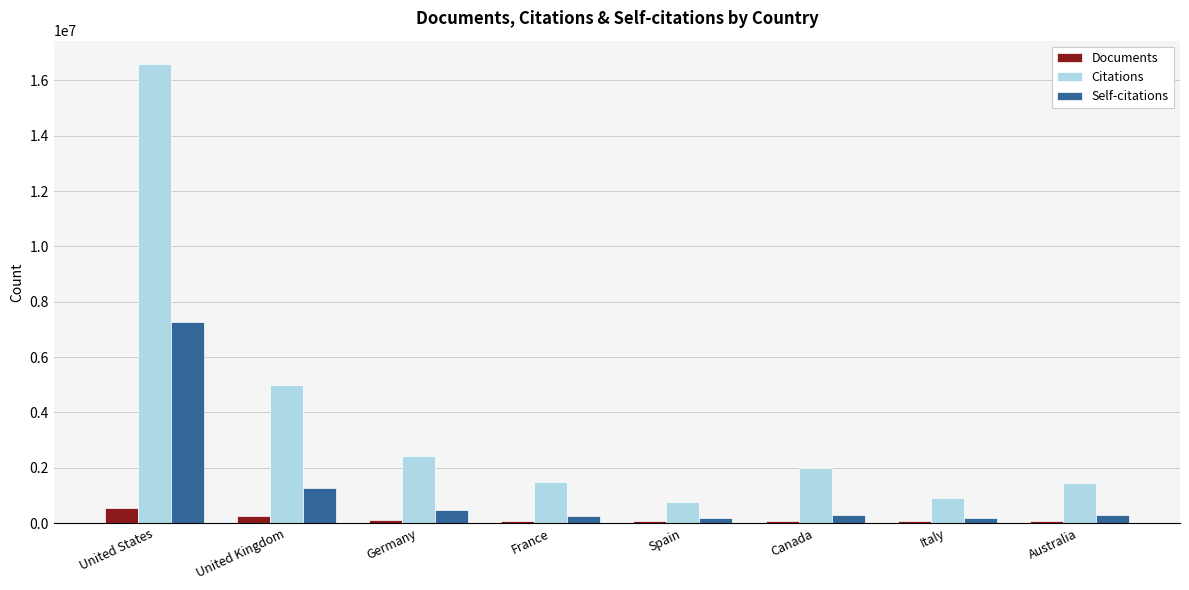

At how many categories does at least one series exceed 3131682?

2